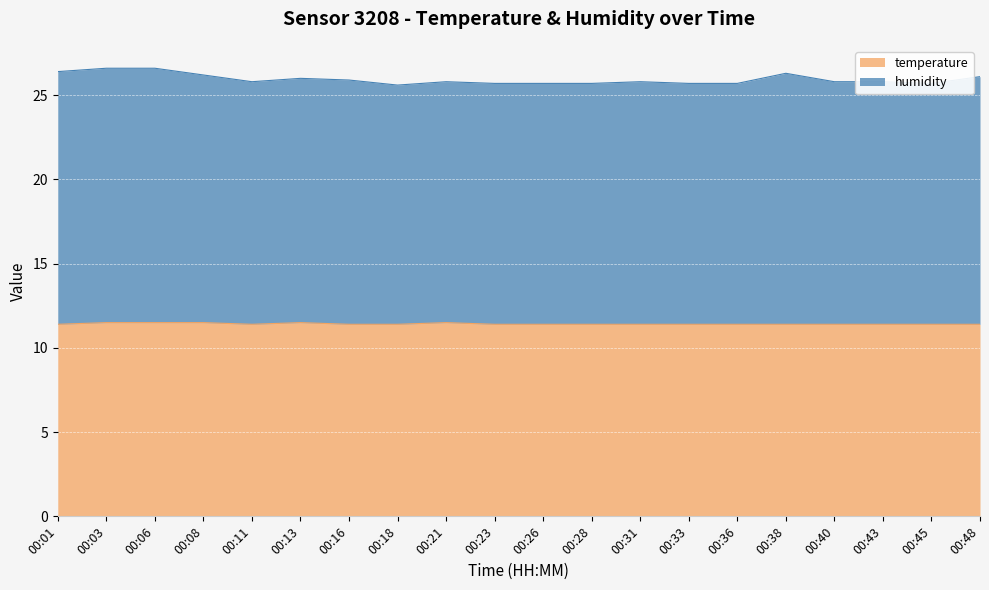

What is the total value across all series at 00:13?

26.0